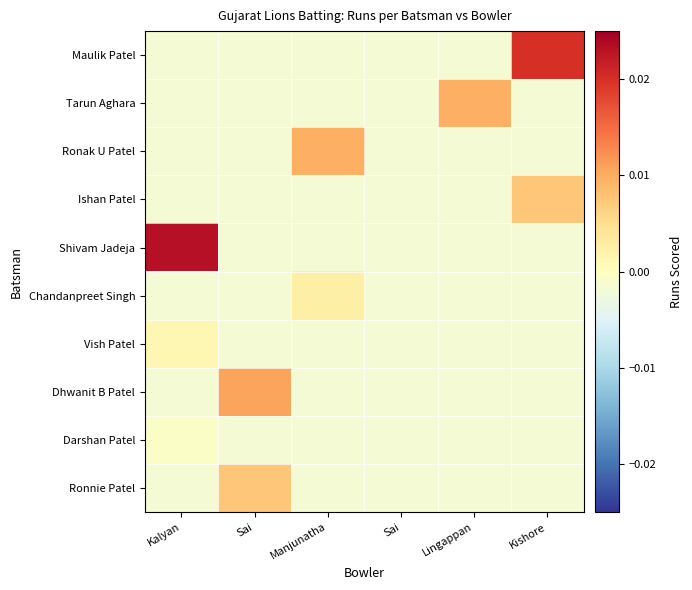

Which series has the widest spread of values?

Shivam Jadeja